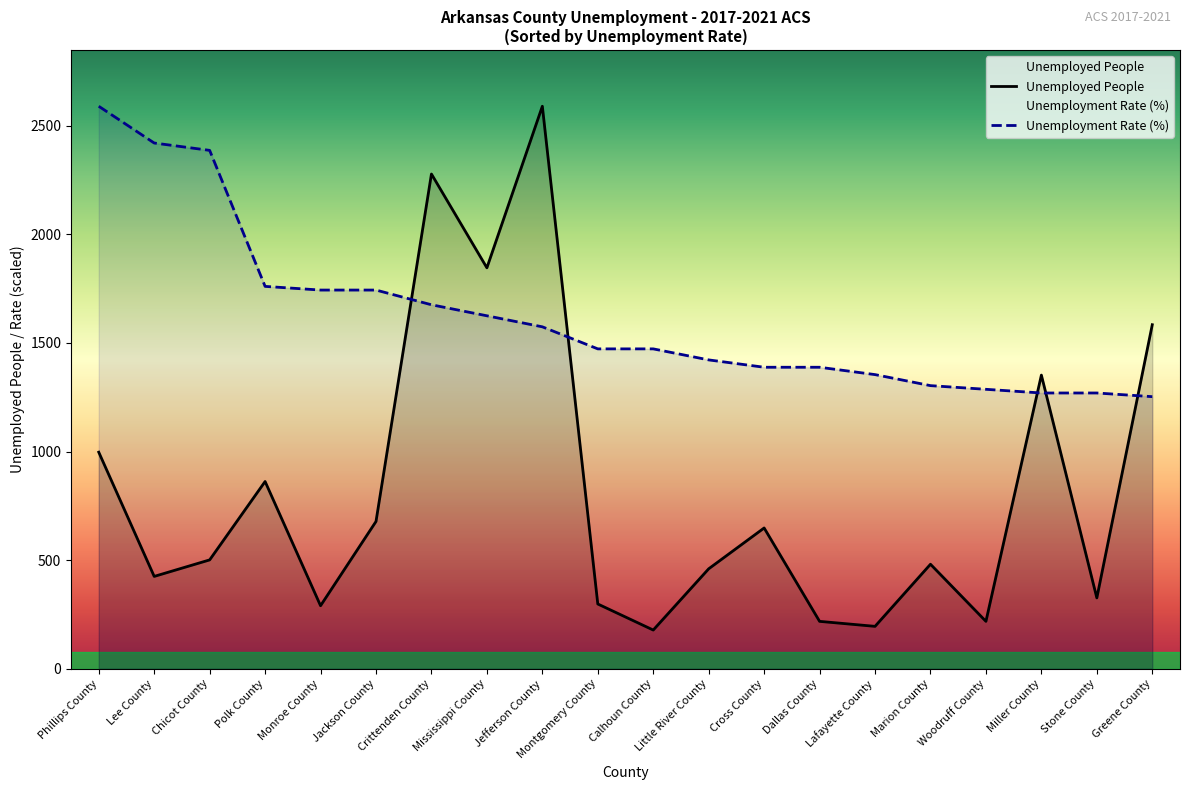

True or false: Unemployed People has a value of 457.4 at Monroe County.

False